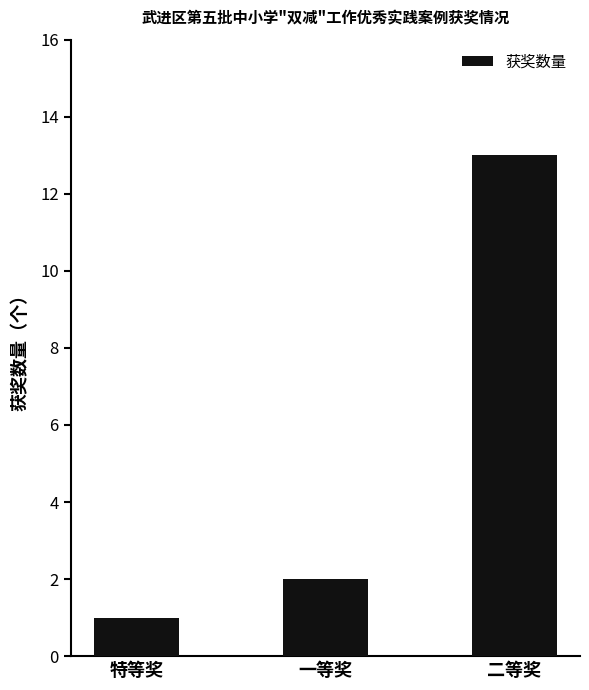

Reading left to right, extract all data points from this chart.

1	2	13